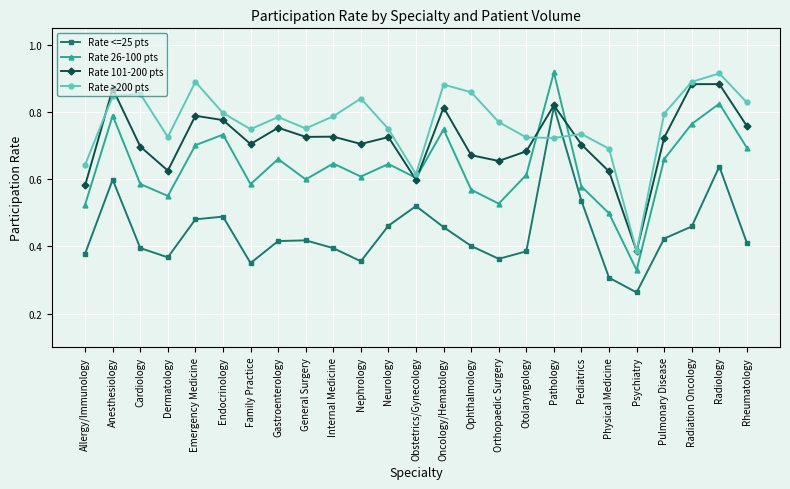

The value of Rate <=25 pts at Pulmonary Disease is 0.4. True or false?

True